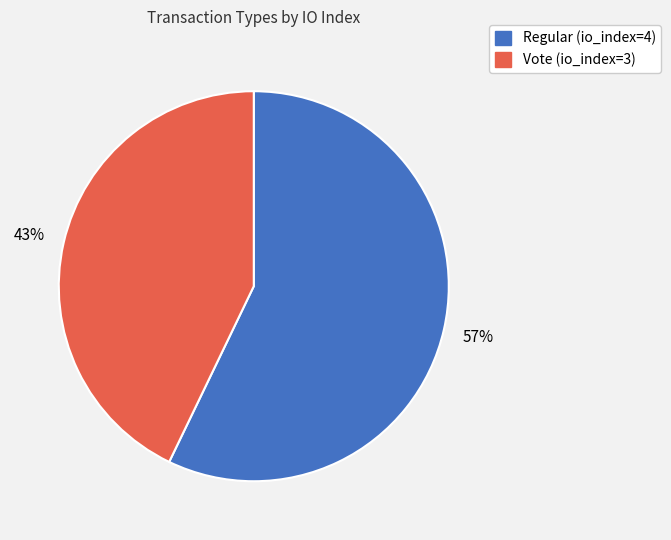

The Vote (io_index=3) slice represents 43% of the pie. True or false?

True